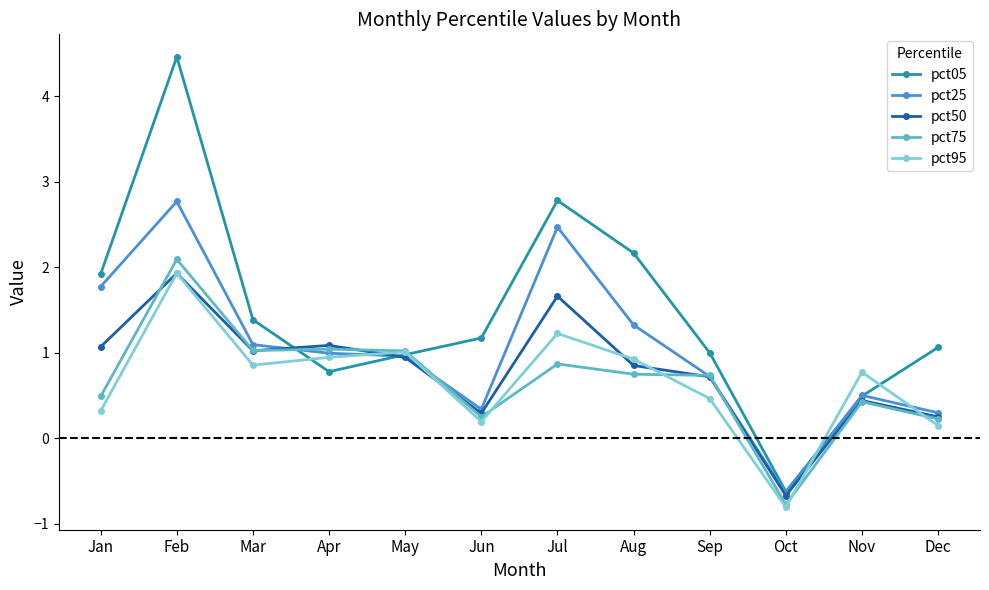

After their last crossing, which series has the higher values: pct25 or pct50?

pct25